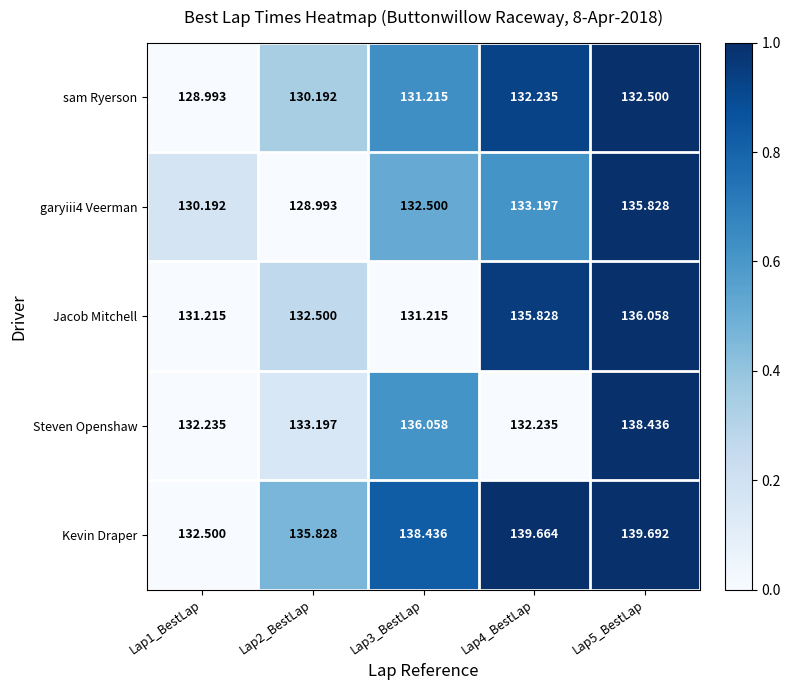

Which series has the largest range (max minus min)?

Kevin Draper